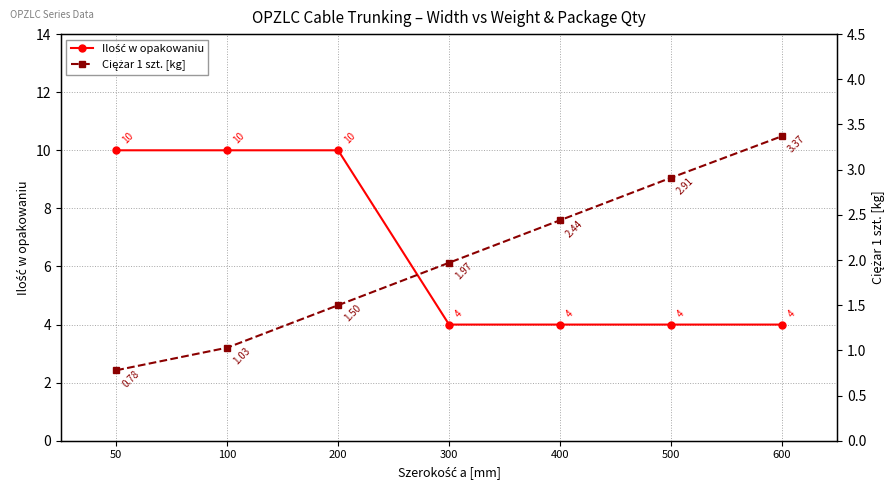

What value does the Ciężar 1 szt. [kg] series have at 300?

2.0